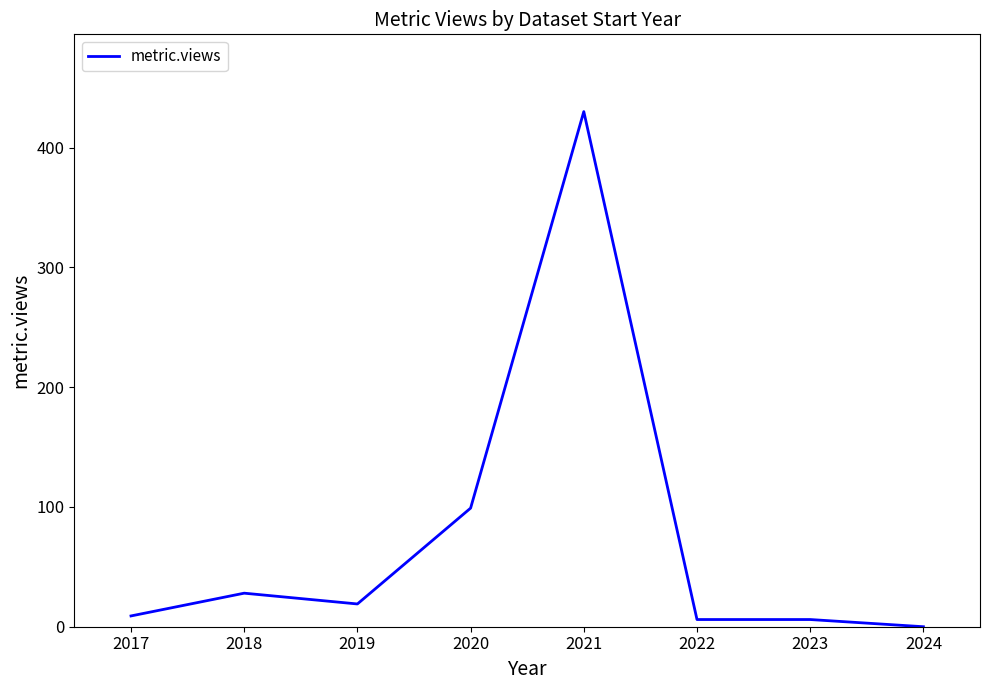

Read the value at 2022, to the nearest 5.

5